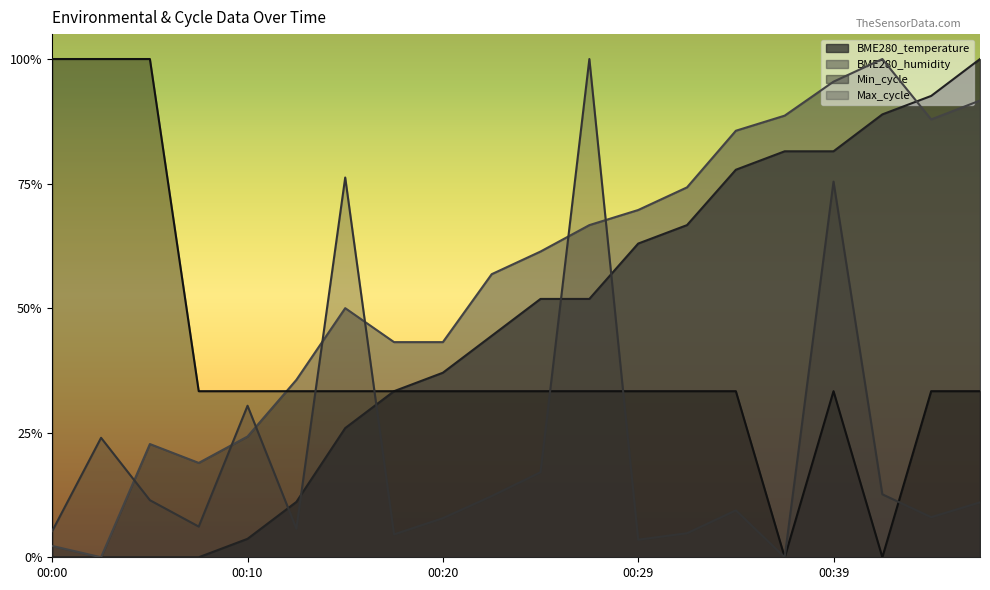

Between 00:27 and 00:32, which series saw the biggest shift?

Max_cycle